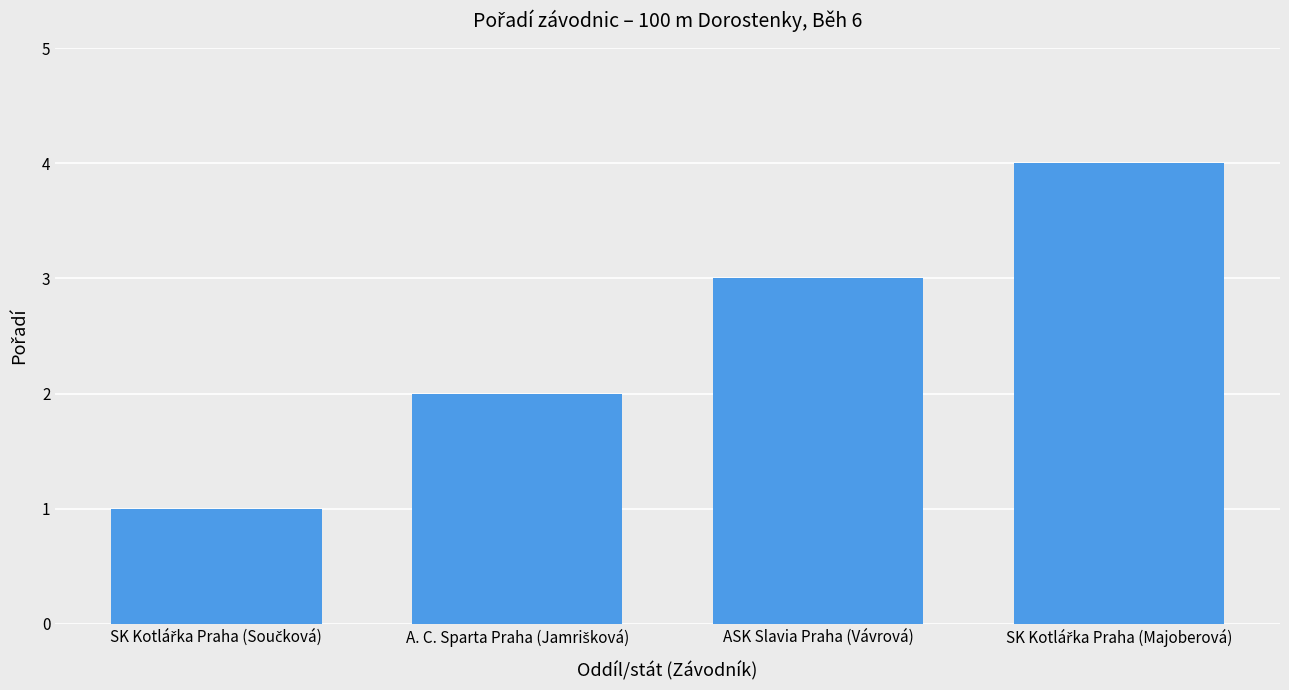

What is the difference between the maximum and minimum values?

3